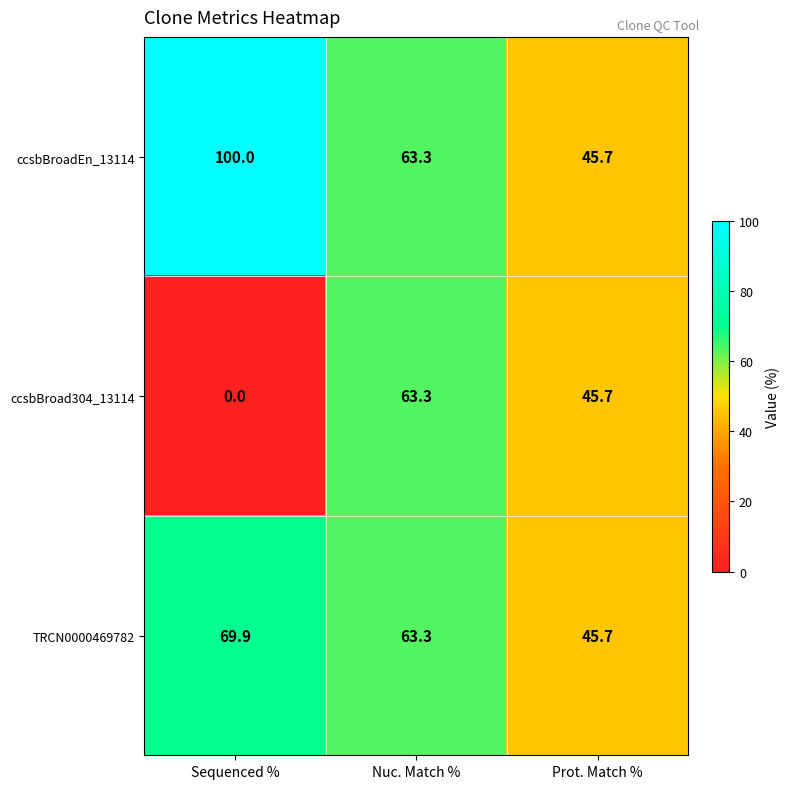

What is the sum of the TRCN0000469782 values at Sequenced % and Nuc. Match %?

133.2